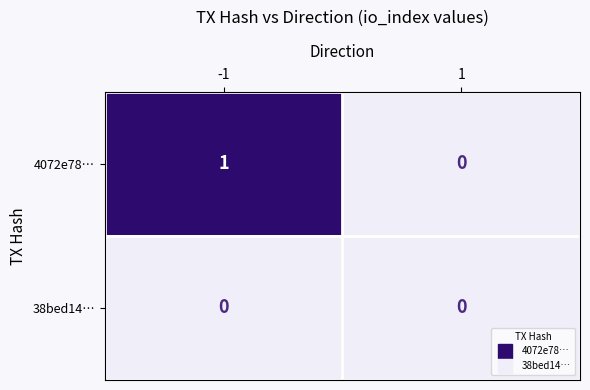

Between -1 and 1, which series saw the biggest shift?

4072e78…